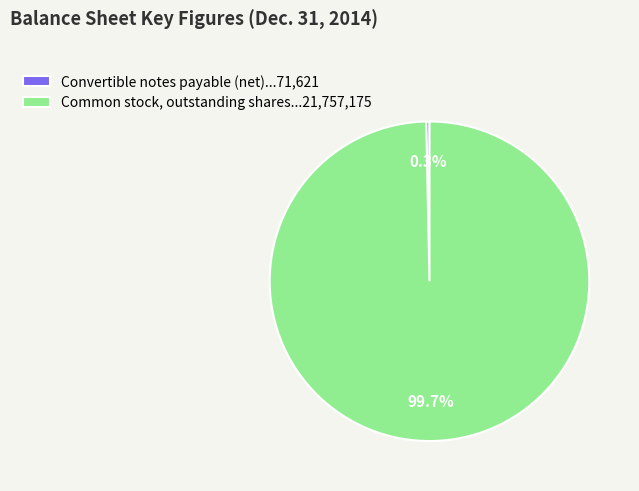

To the nearest percent, what is the difference between the largest and smallest slice percentages?

99%